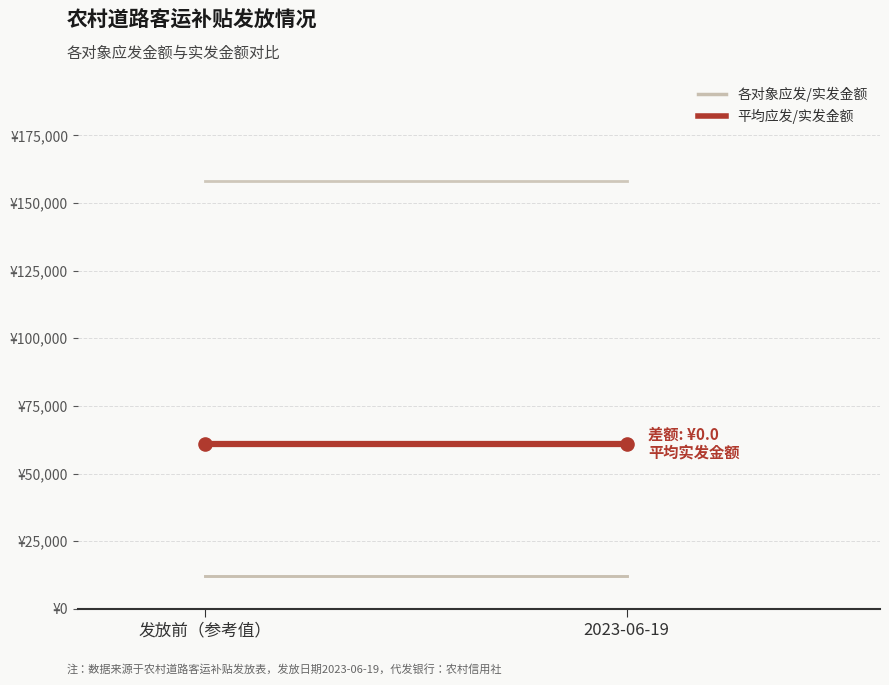

Which series has the largest total across all categories?

应发金额 vs 实发金额